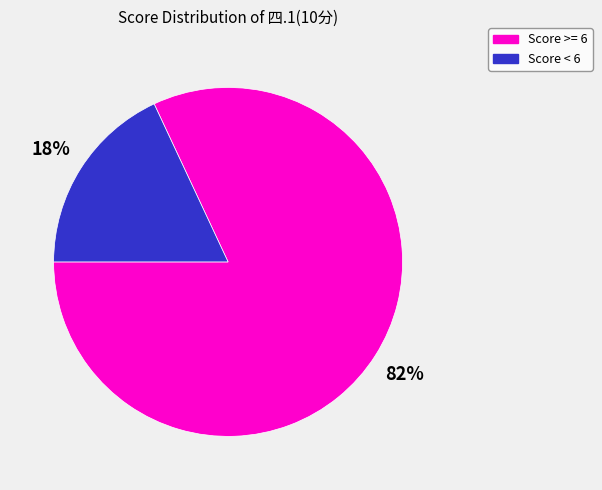

Is there a majority slice in this chart?

Yes